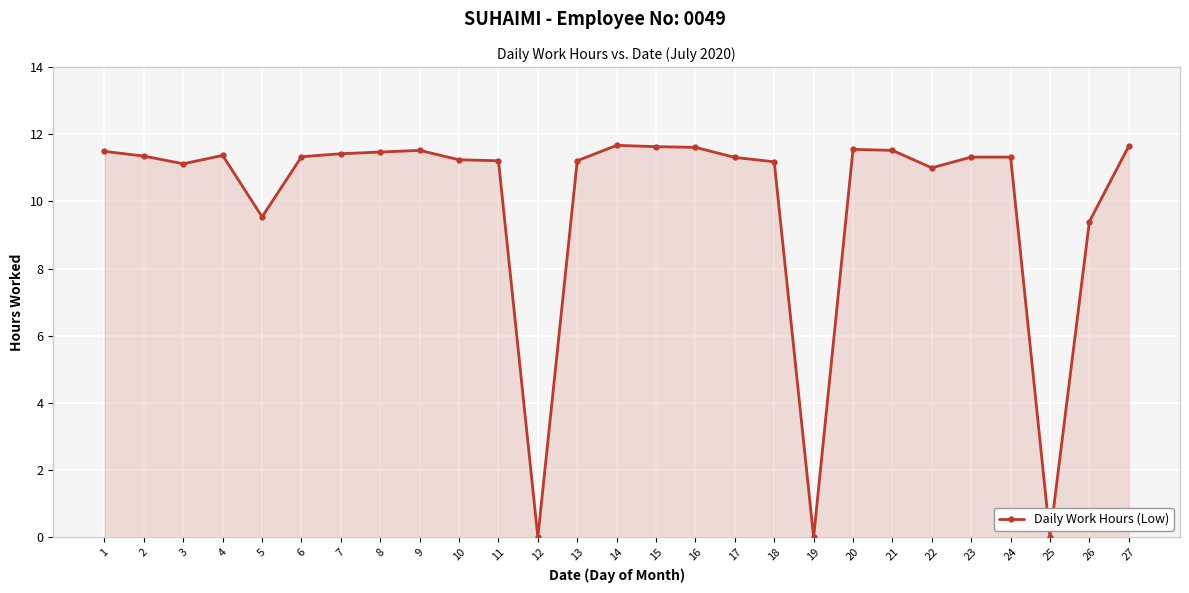

What is the difference between the maximum and second lowest values?

11.7